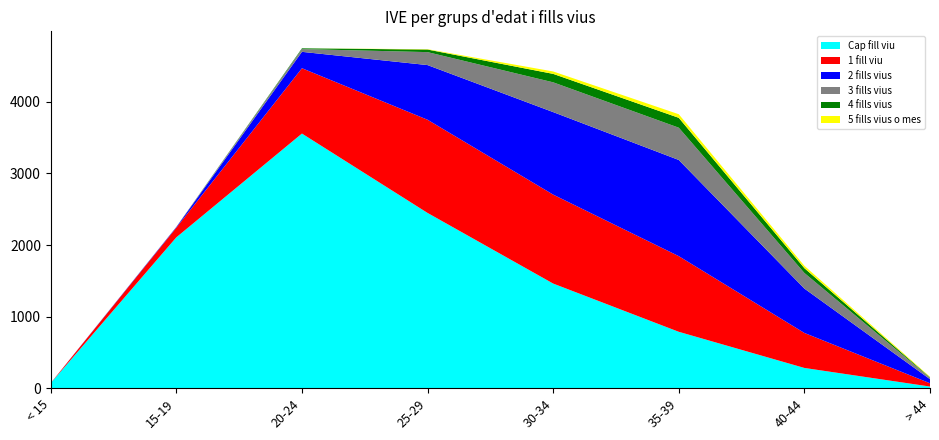

Reading left to right, what are all the values shown in this chart?

Cap fill viu: 71	2108	3558	2449	1462	788	283	23
1 fill viu: 1	135	913	1302	1243	1057	489	46
2 fills vius: 0	8	229	764	1153	1344	620	57
3 fills vius: 0	3	39	181	416	451	218	20
4 fills vius: 0	0	10	36	118	138	67	6
5 fills vius o mes: 0	0	0	5	34	50	33	8